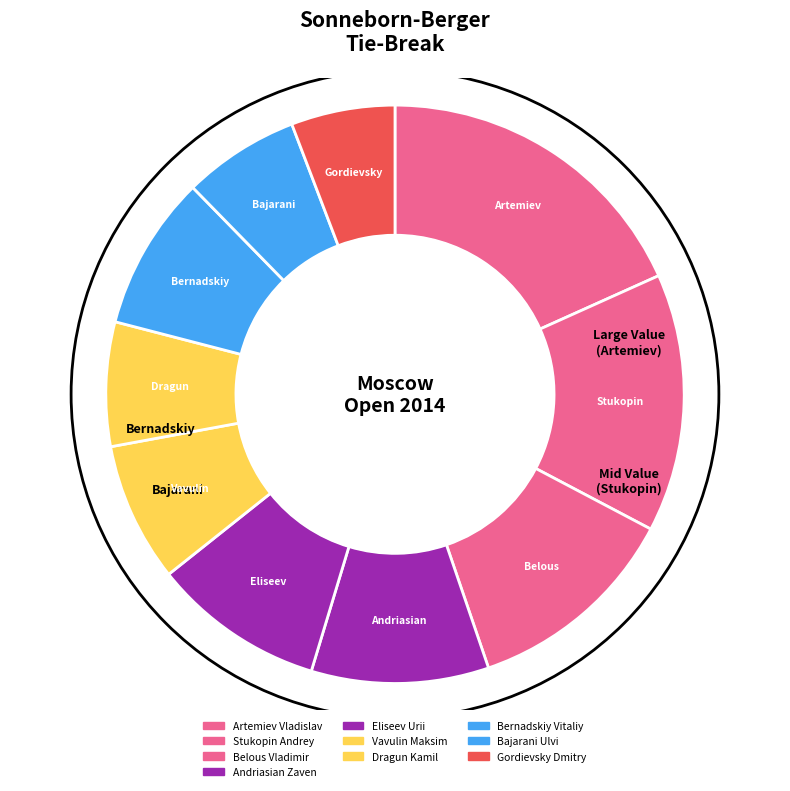

True or false: Vavulin accounts for 16% of the total.

False